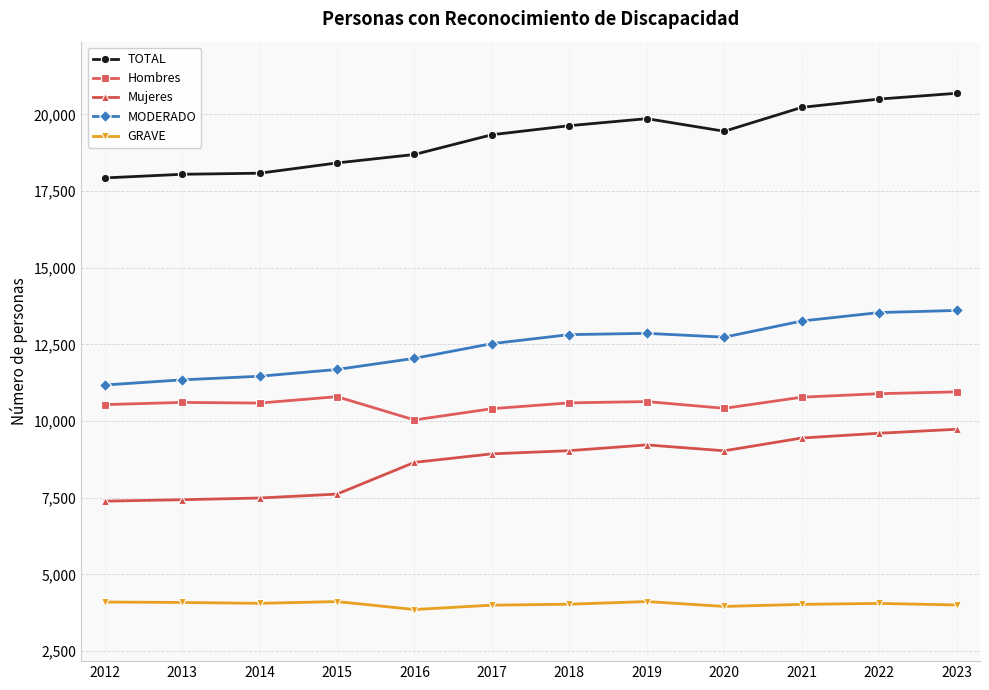

The Mujeres series shows 9034 at 2020. True or false?

True